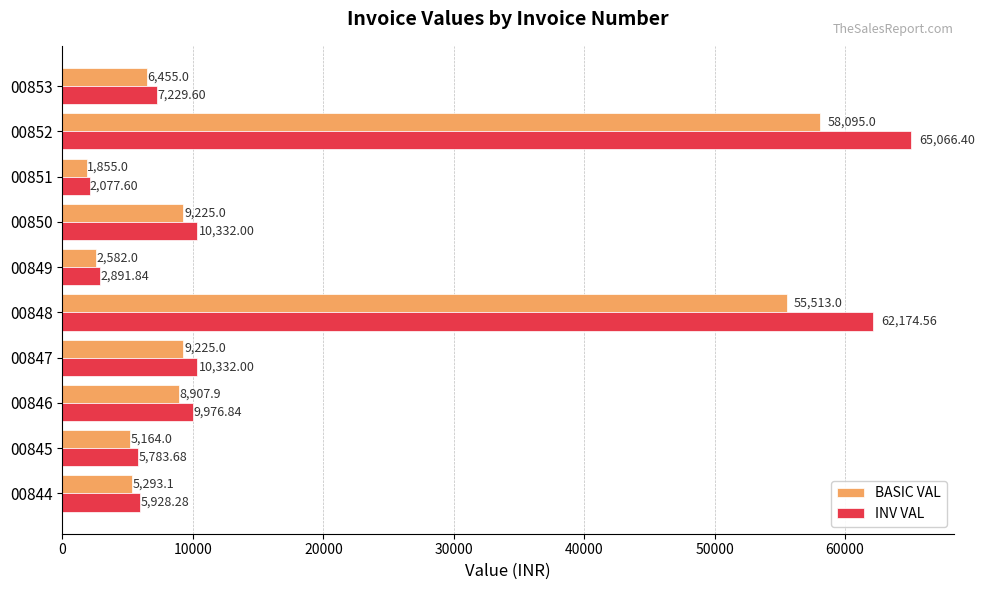

What is the total value across all series at 00846?

18884.7